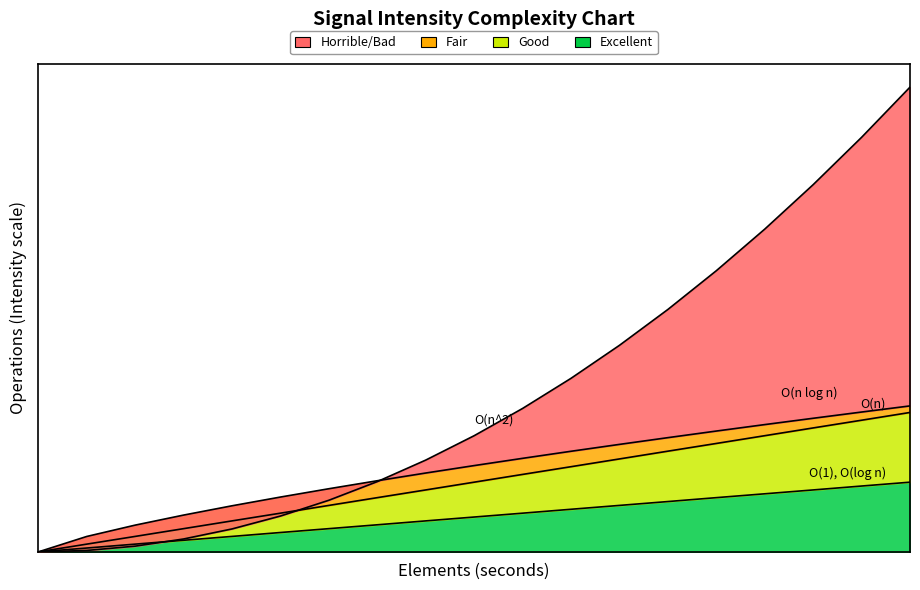

What is the approximate value of Bad at 16?

2.0